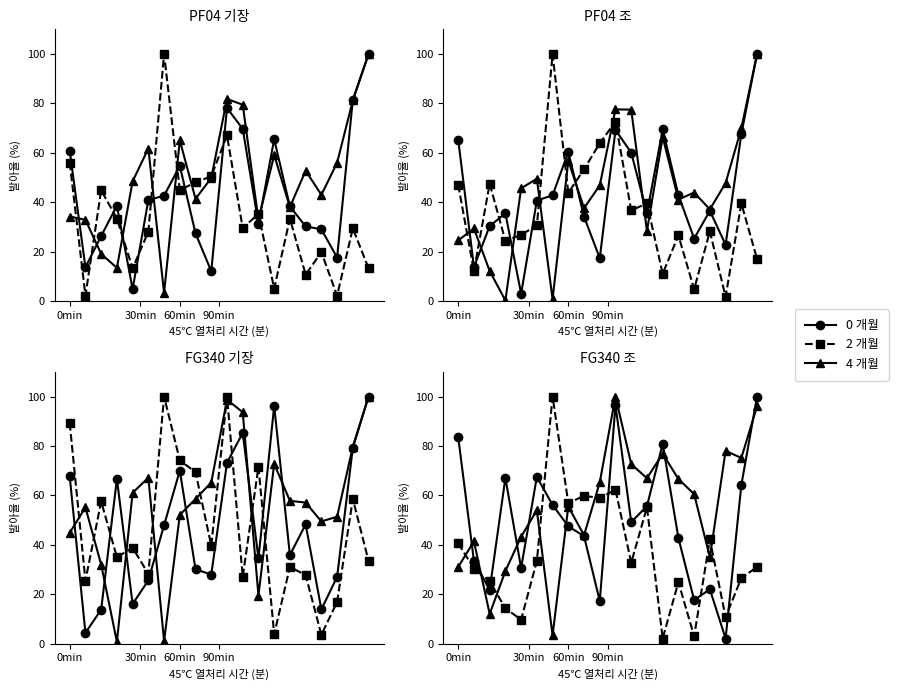

What is the difference between the maximum and minimum values in the 4 개월 series?

96.7